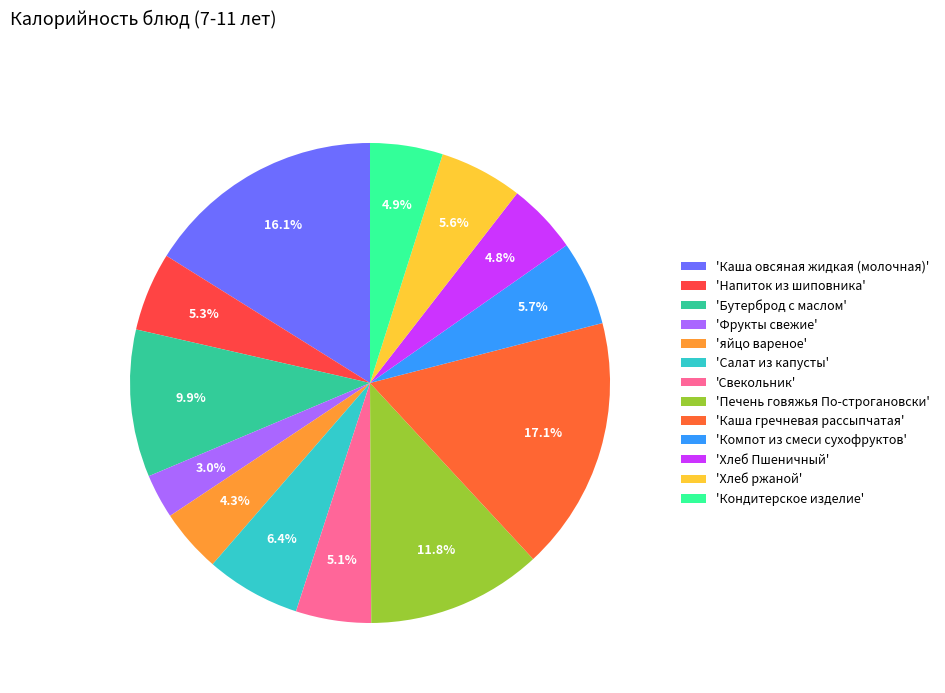

How many segments does this pie chart have?

13